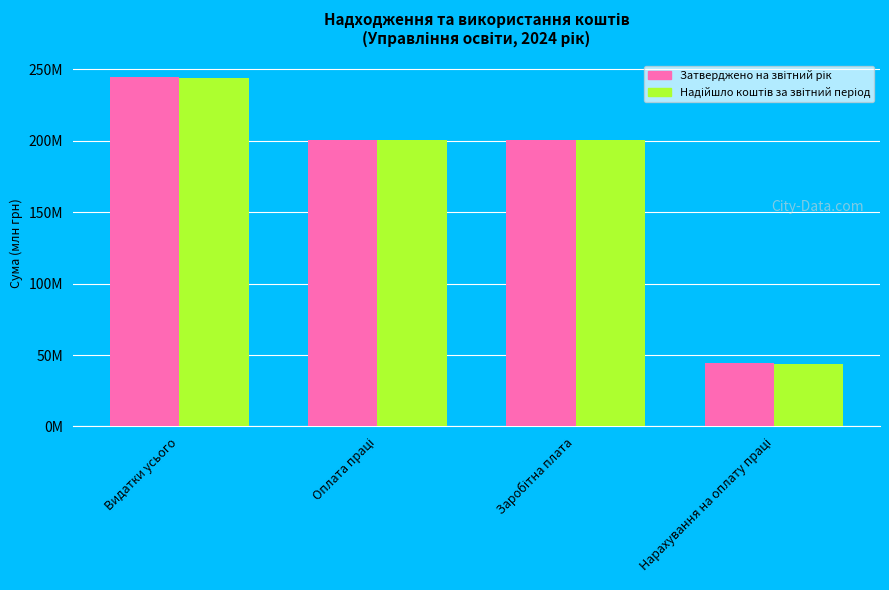

Rank the series by their average value, from highest to lowest.

Затверджено на звітний рік, Надійшло коштів за звітний період